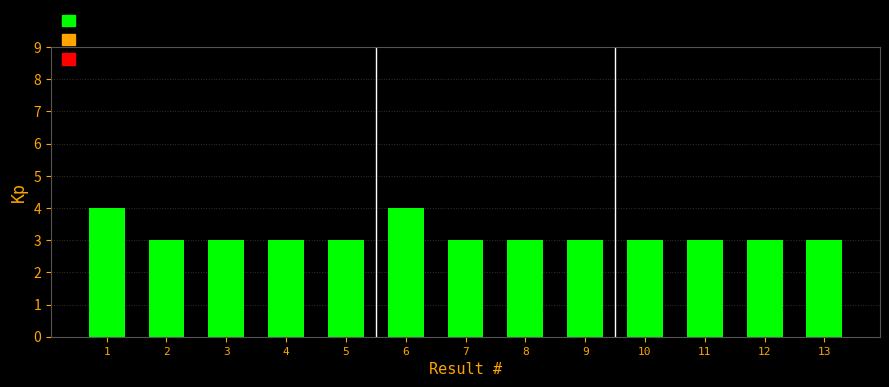

Read the value at 13.

3